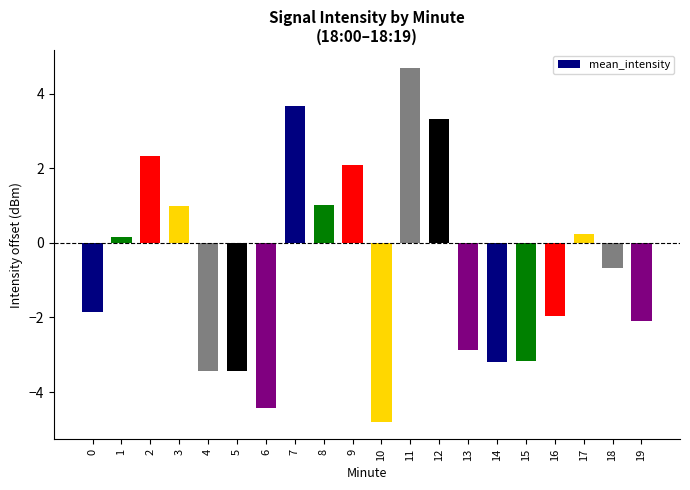

Which label corresponds to the smallest value in the chart?

10